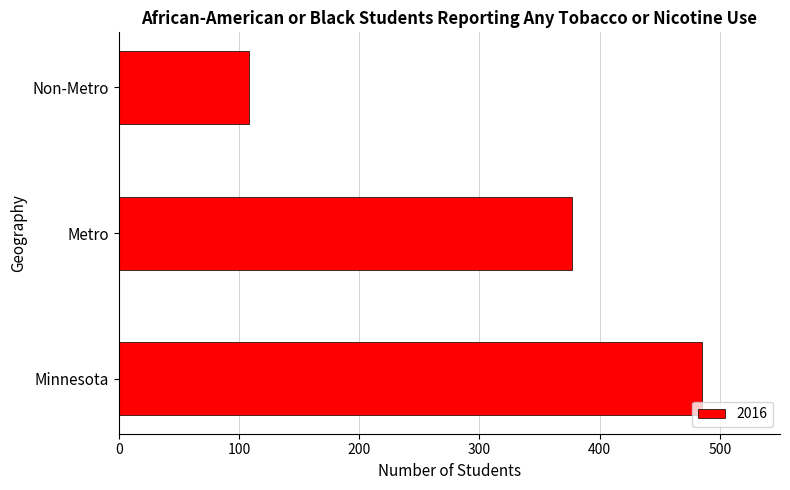

Count the number of data series in this chart.

1